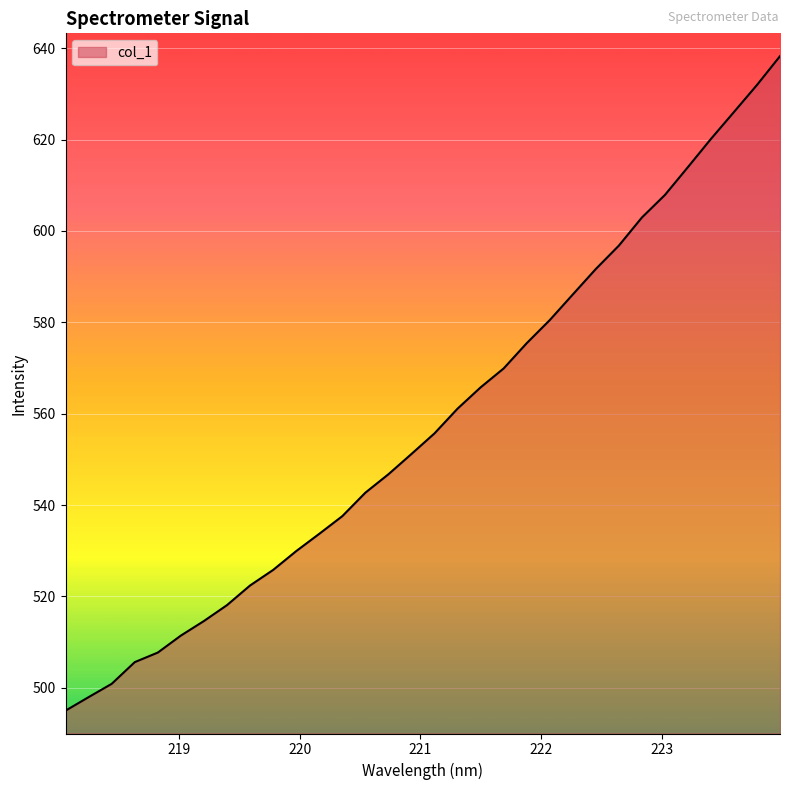

What is the difference between the maximum and minimum values?

143.2